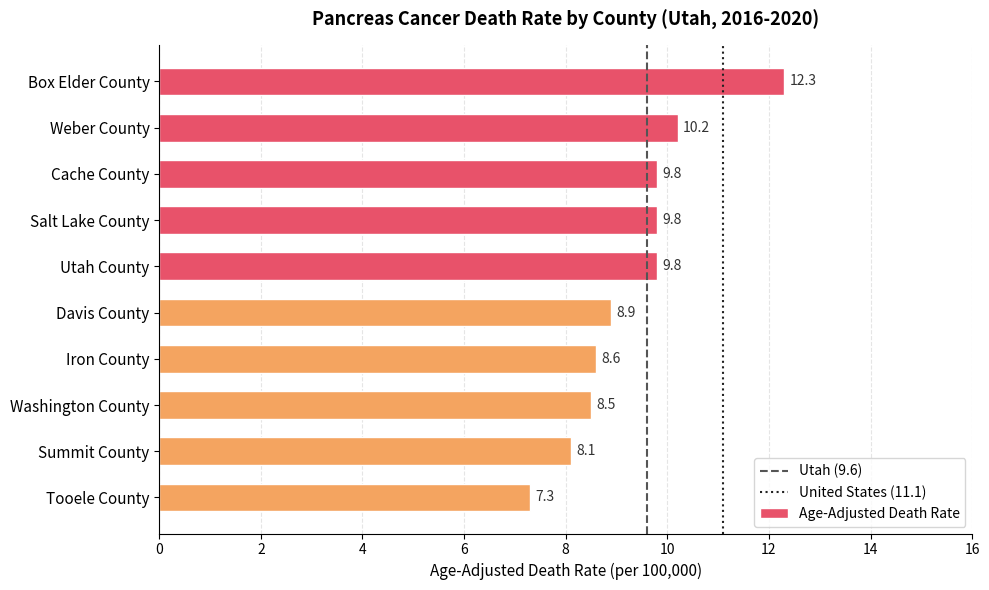

The value at Tooele County is 10.4. True or false?

False